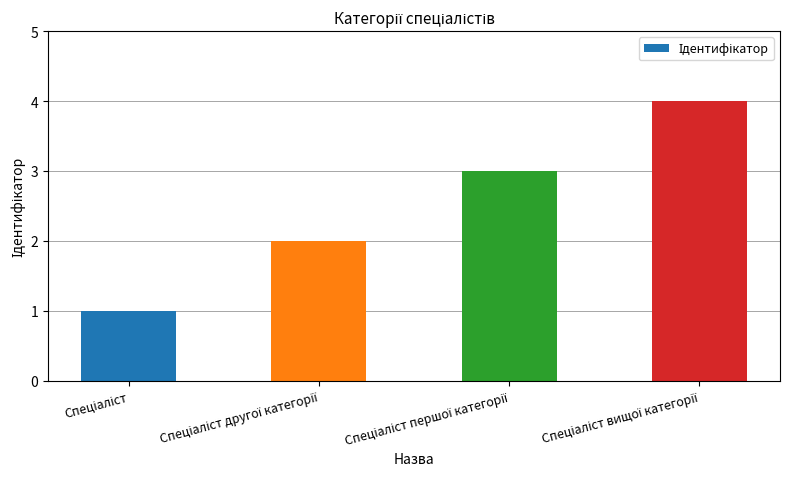

What is the greatest value displayed?

4